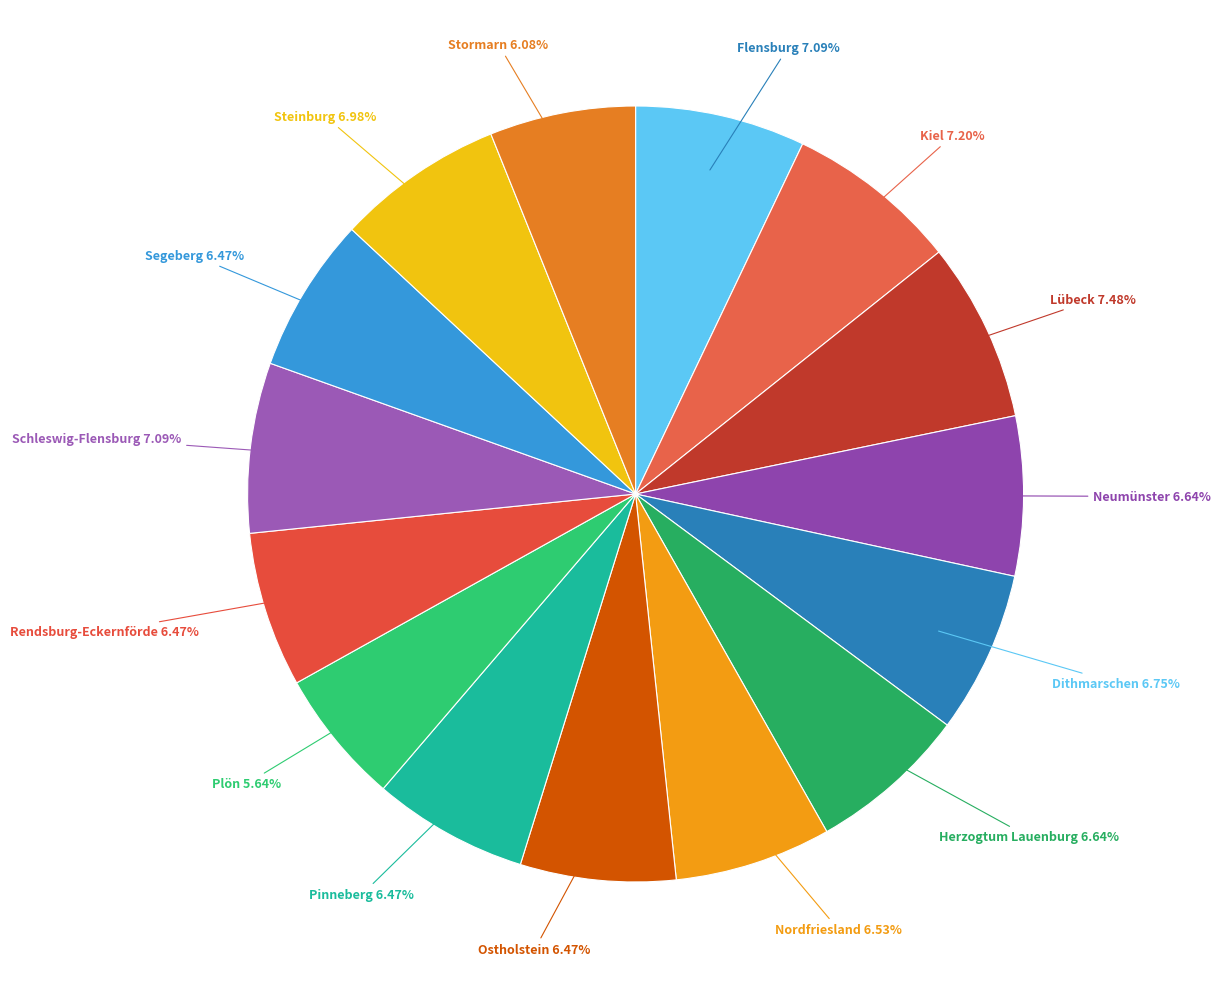

How many segments does this pie chart have?

15